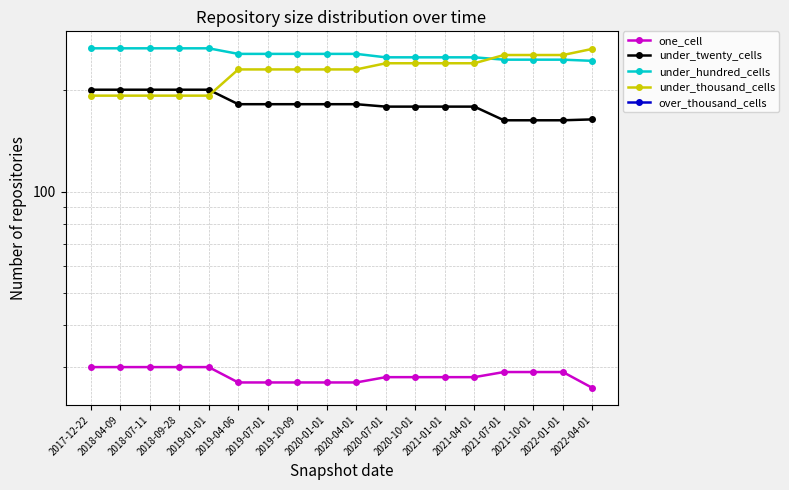

Which label corresponds to the largest value in the chart?

2017-12-22